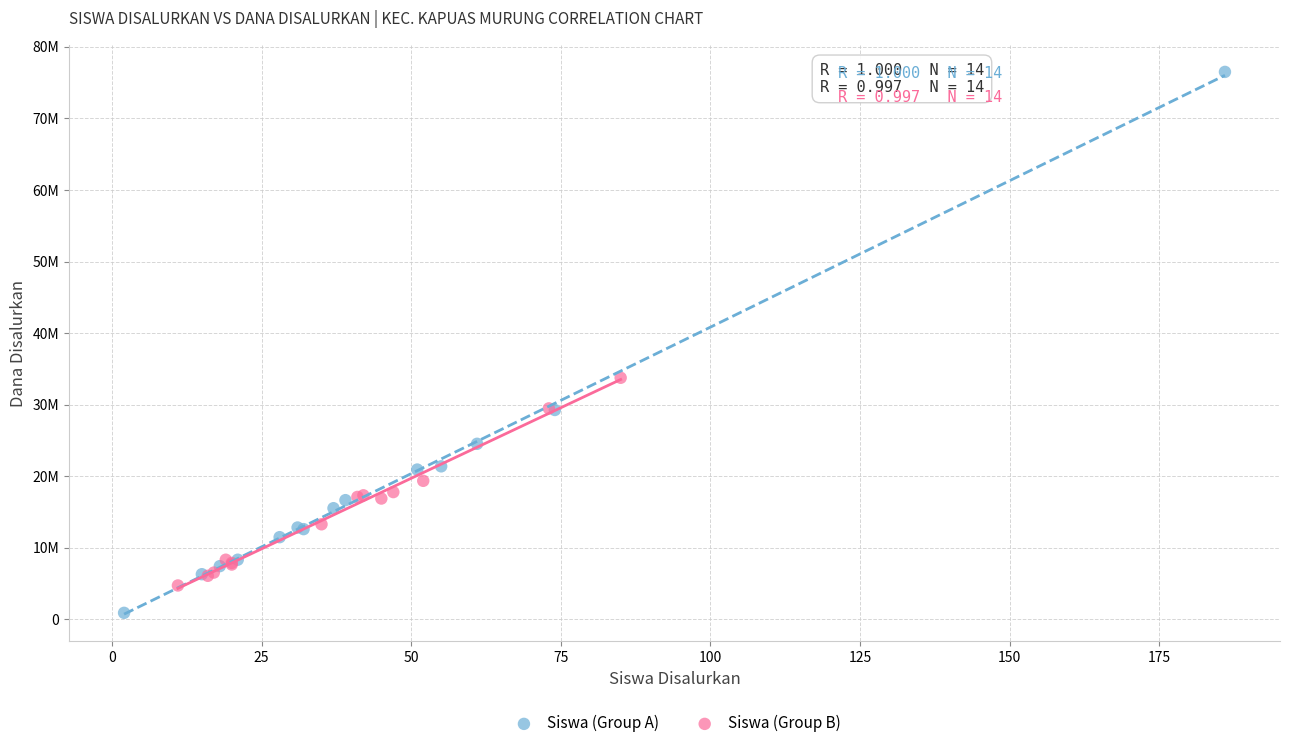

What are all the series names shown in the legend?

Siswa (Group A), Siswa (Group B)